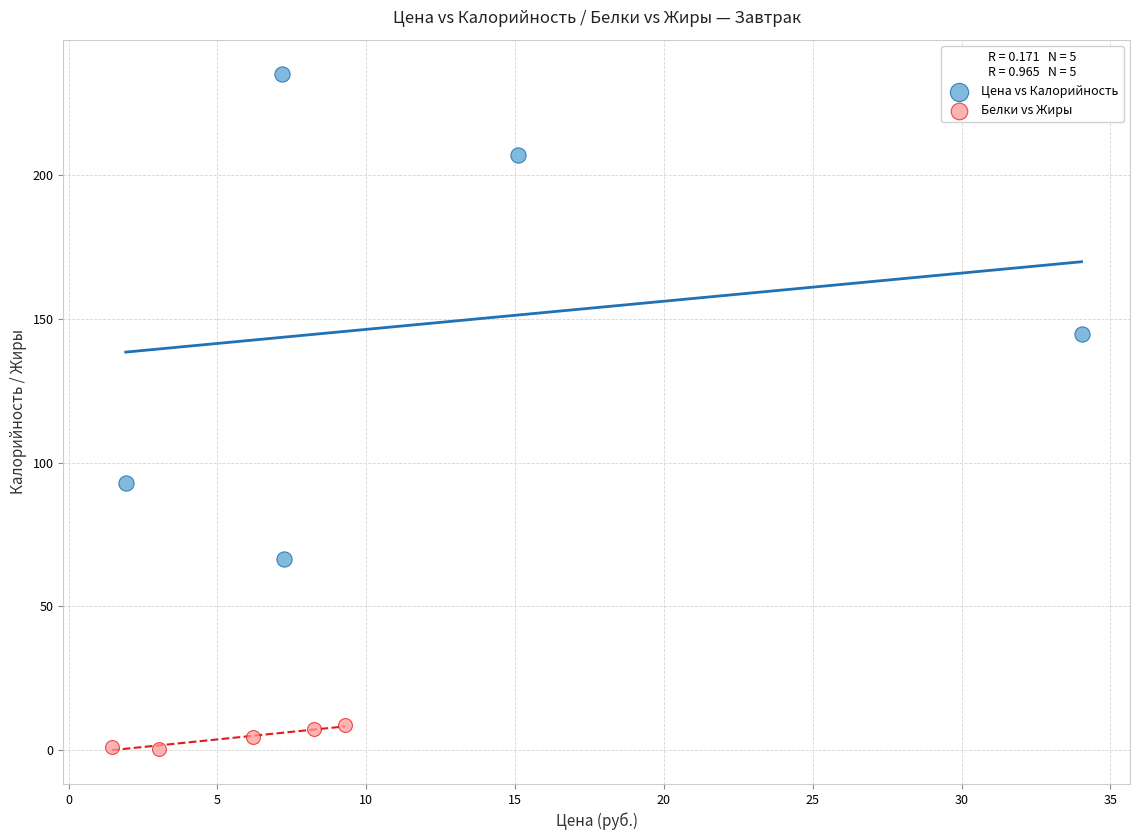

Which series contains the highest Y value?

Цена vs Калорийность